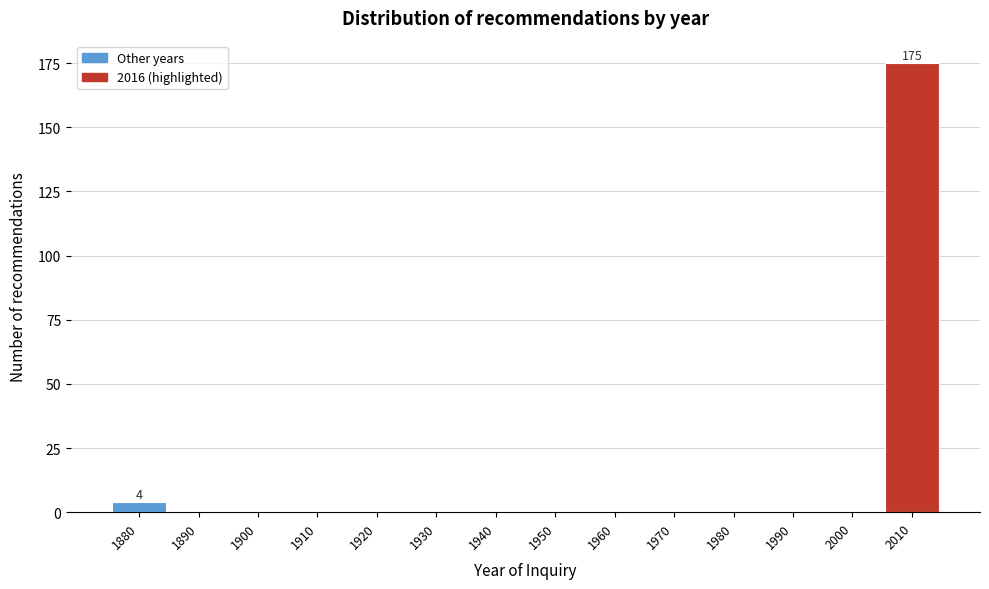

Reading right to left, list all the values displayed in this chart.

2010=175	2000=0	1990=0	1980=0	1970=0	1960=0	1950=0	1940=0	1930=0	1920=0	1910=0	1900=0	1890=0	1880=4